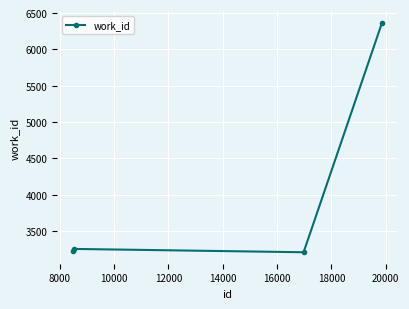

What is the value of the 1st point from the left?

3229